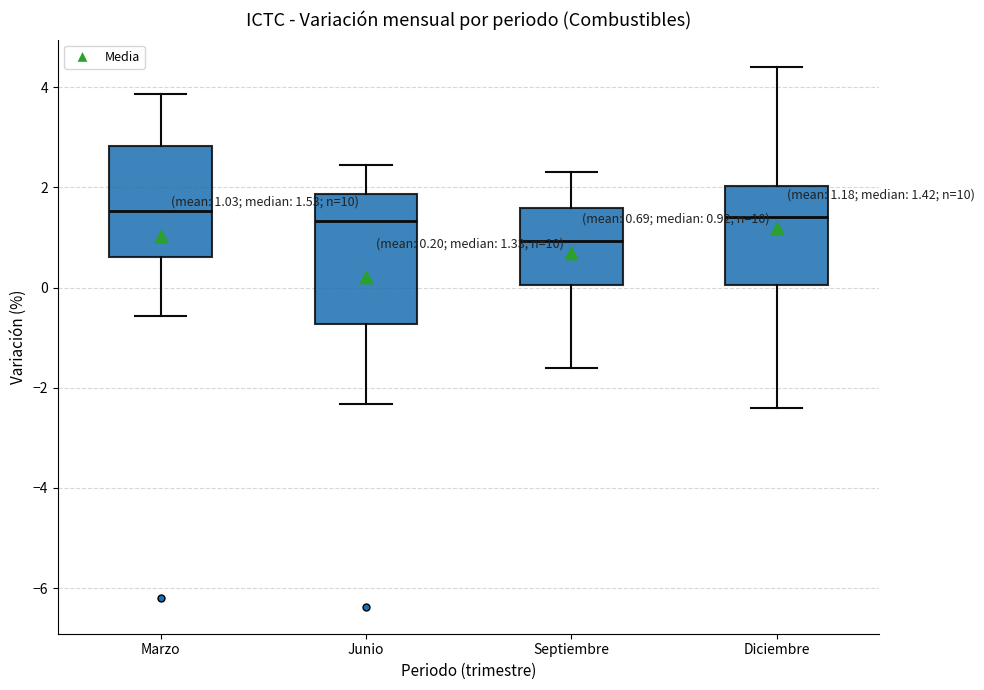

Which box is the tallest, from its lower edge to its upper edge?

Junio